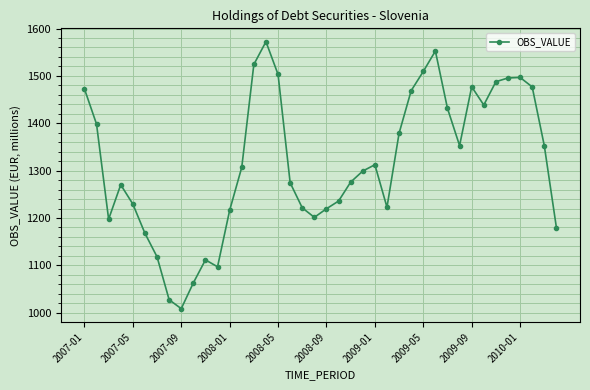

How many points are higher than both their immediate neighbors (excluding endpoints)?

7